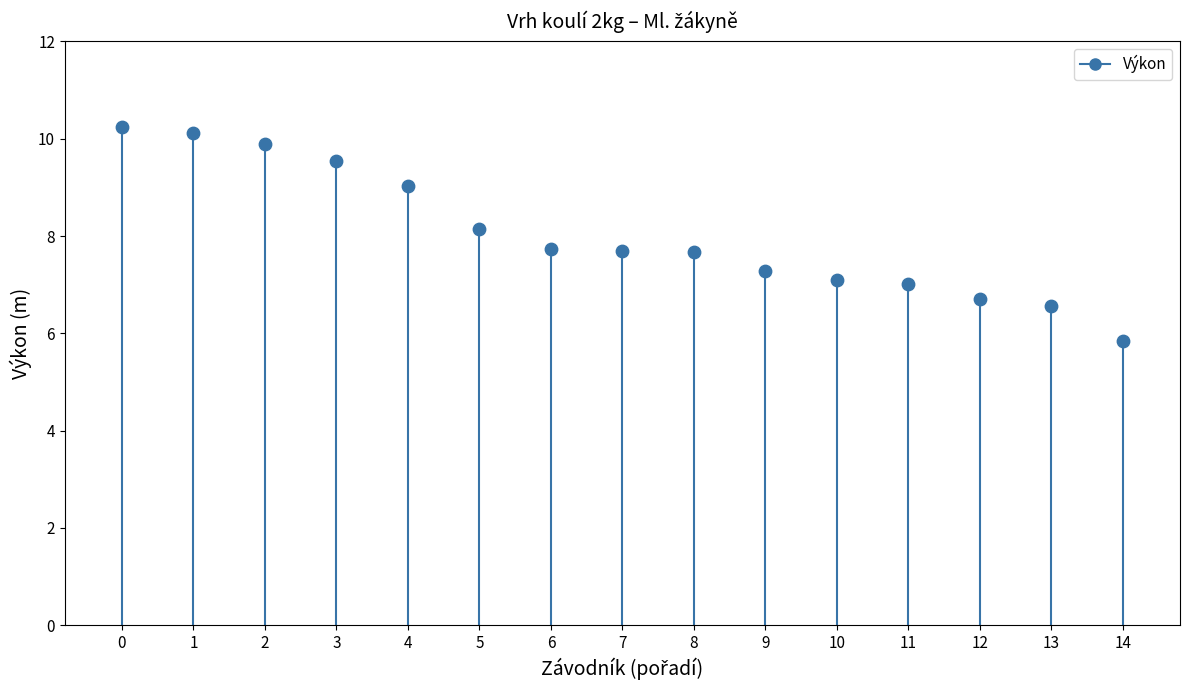

What is the range of Y values (max minus min)?

4.4